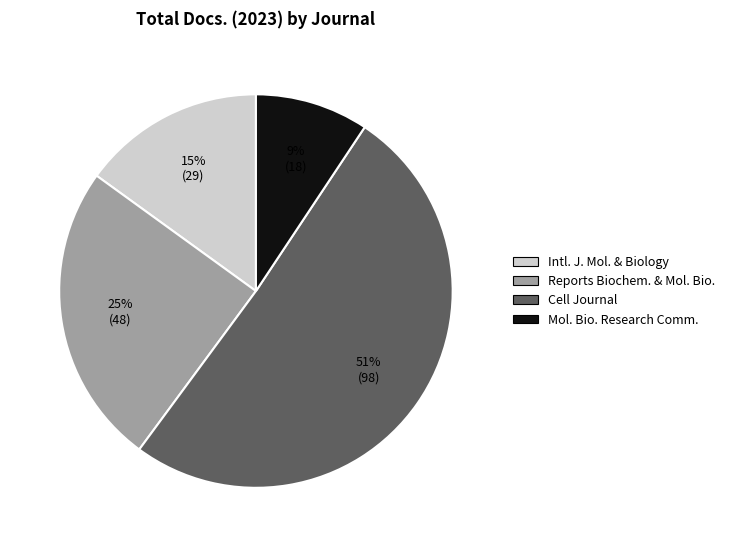

Is there a majority slice in this chart?

Yes